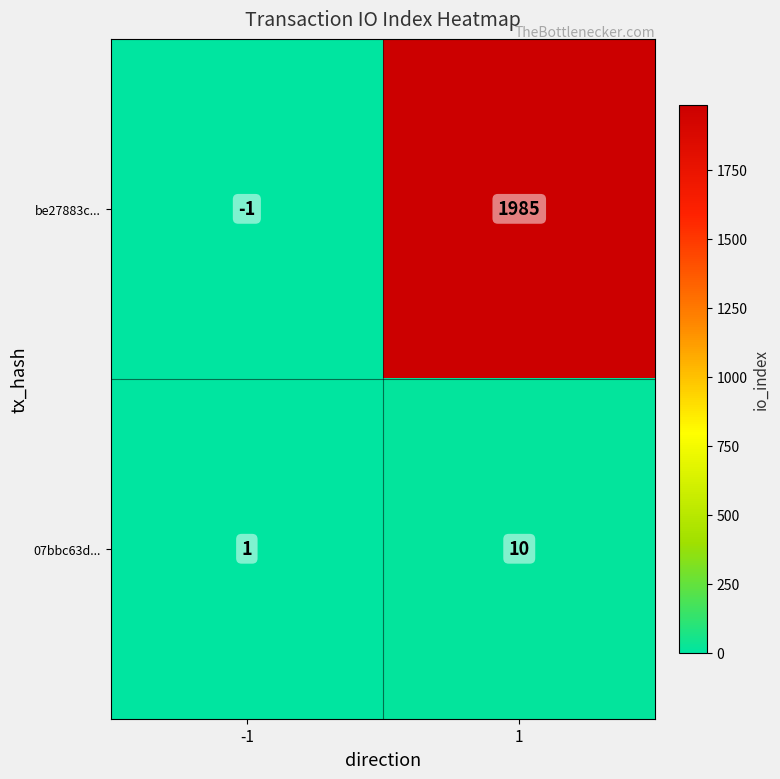

True or false: 07bbc63d... has a value of 0 at -1.

False